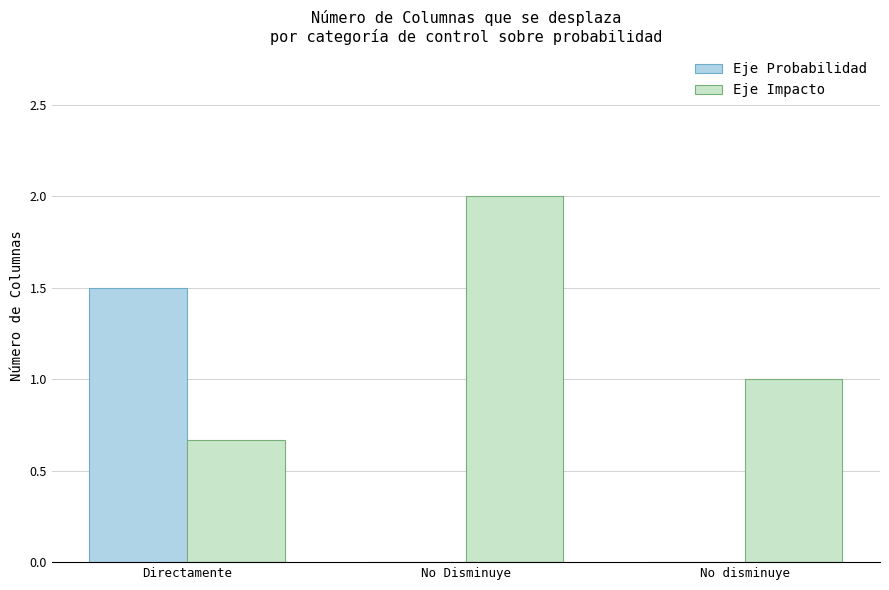

Is it true that Eje Probabilidad equals 1.5 at Directamente?

True